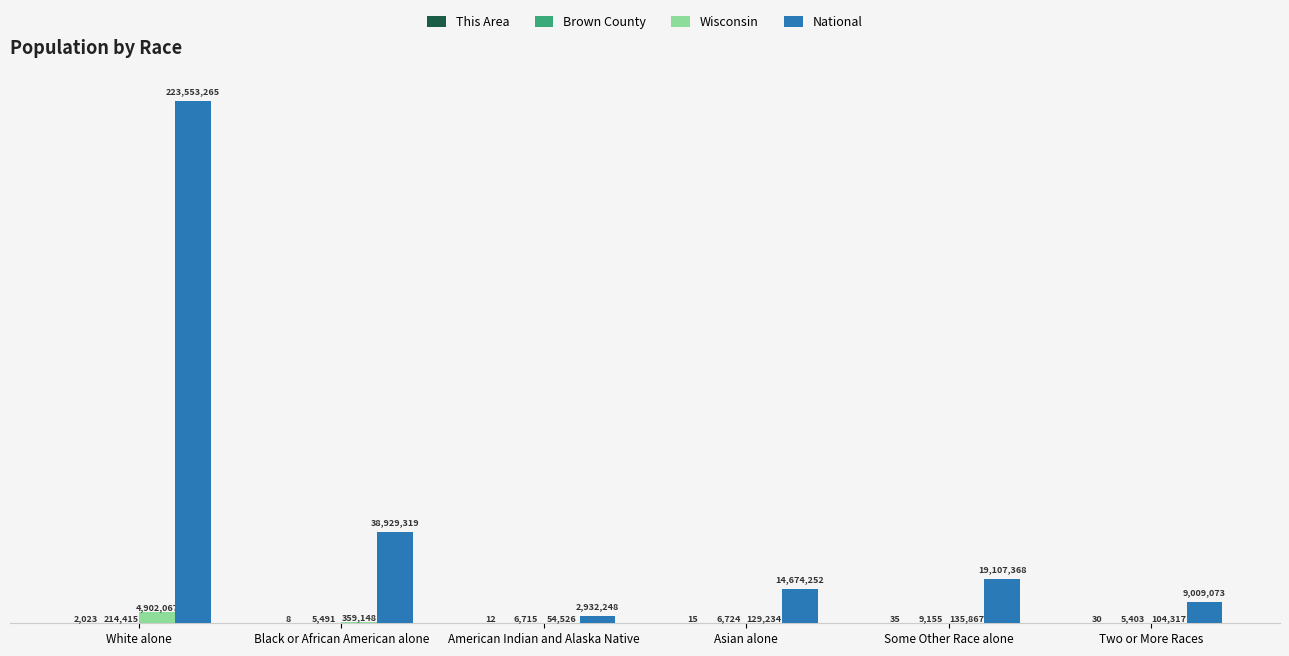

What is the value of the This Area bar at the 5th from the left?

35